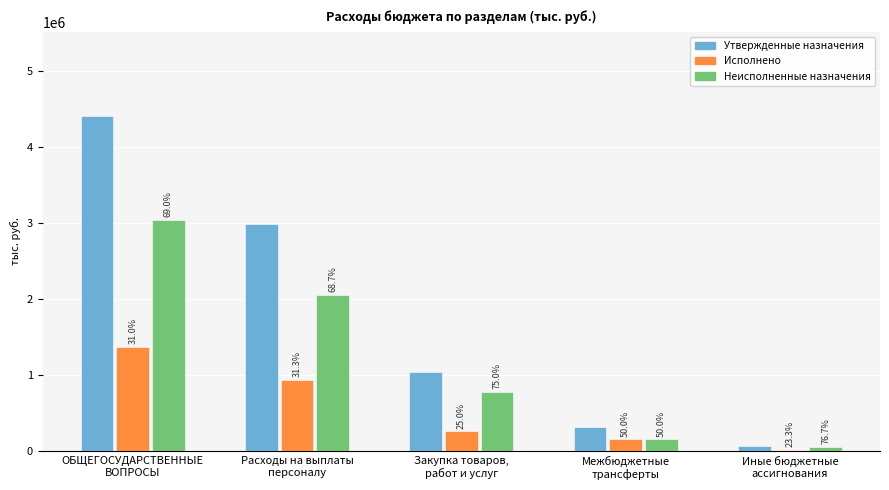

Does the chart contain stacked bars?

No